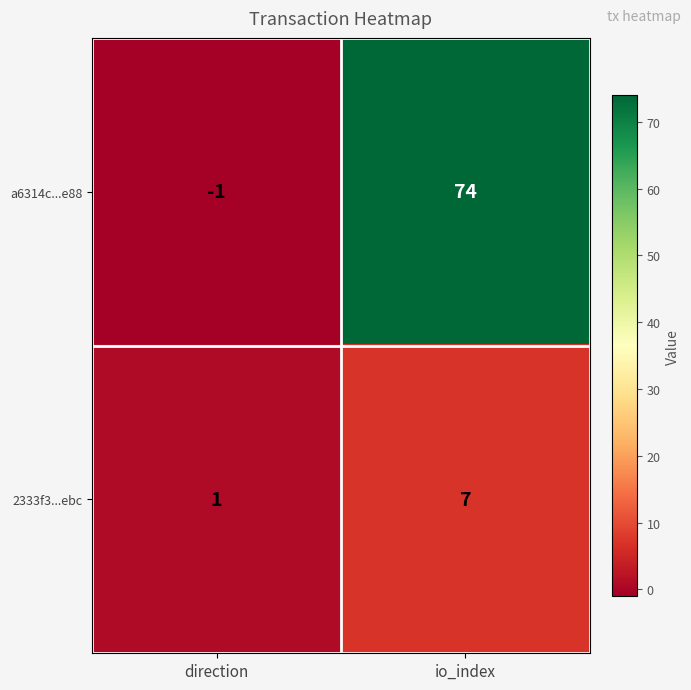

Which label corresponds to the largest value in the chart?

io_index